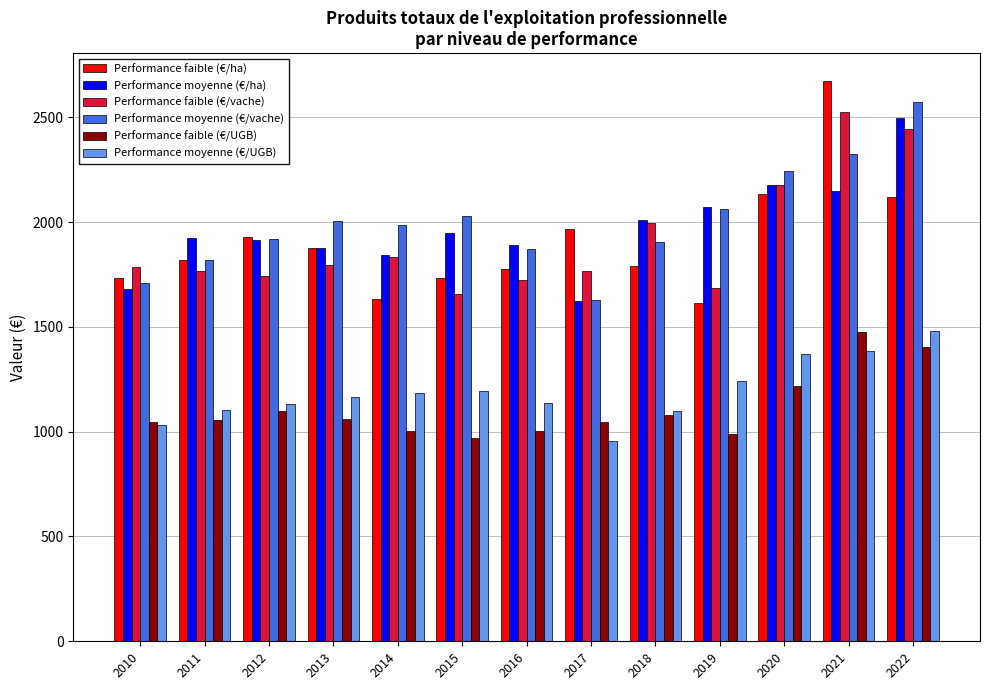

Where is Performance moyenne (€/vache) nearest to the value 2099?

2019